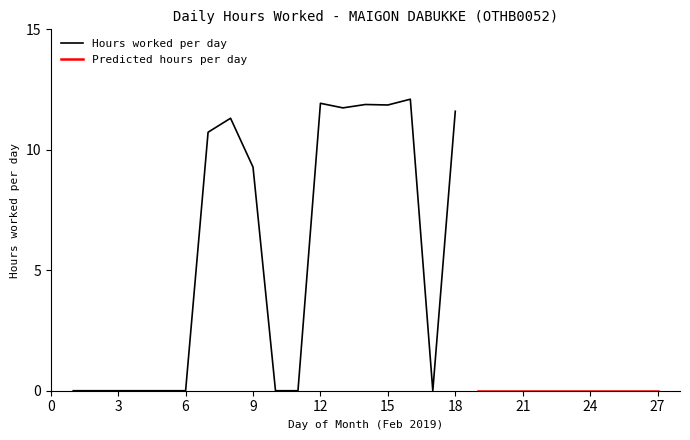

Does the chart have visible grid lines?

No